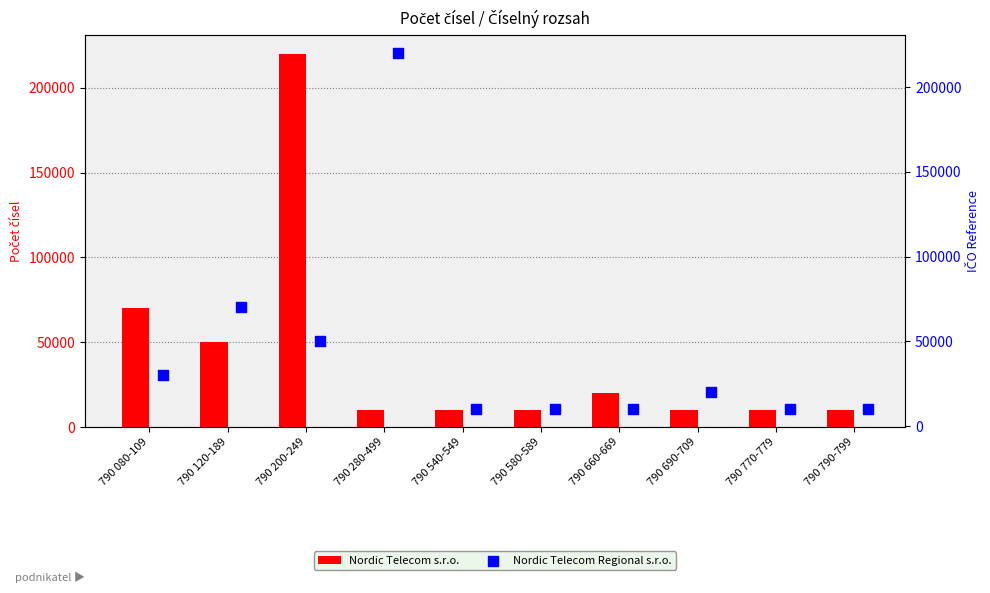

What is the sum of the Nordic Telecom s.r.o. values at 790 770-779 and 790 280-499?

20000